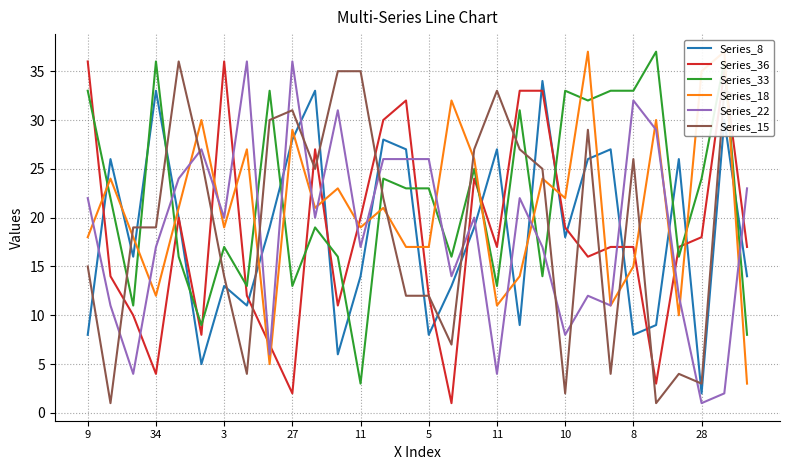

What is the difference between the second highest and minimum values in the Series_18 series?

34